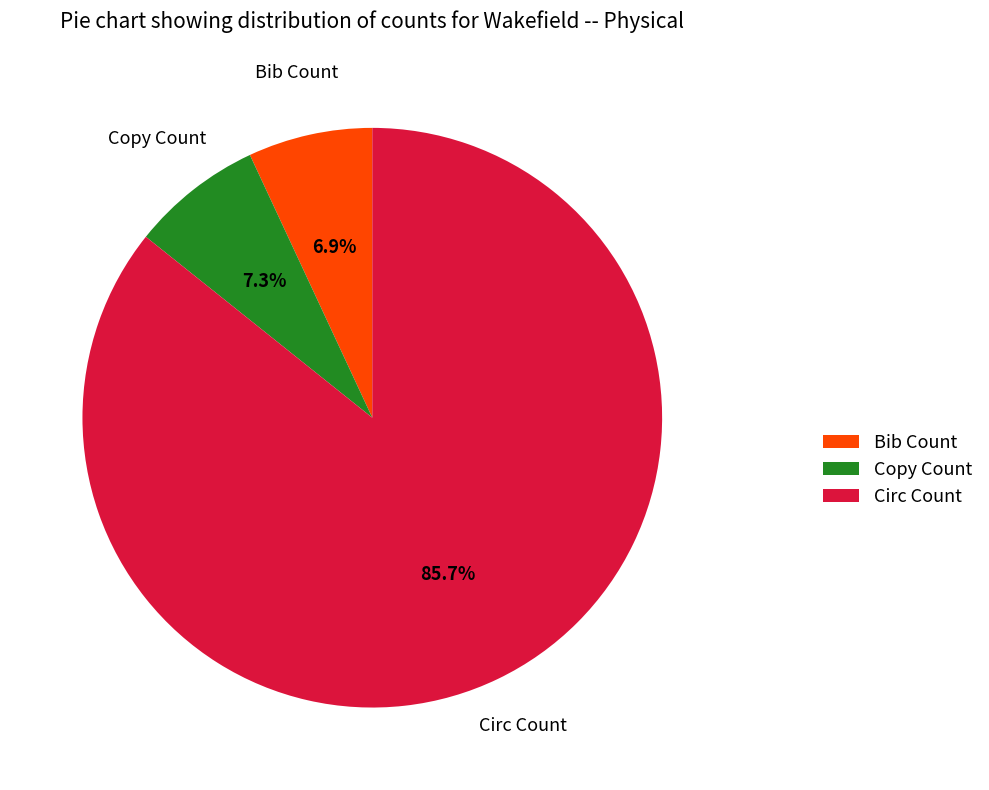

Between Copy Count and Circ Count, which is larger?

Circ Count